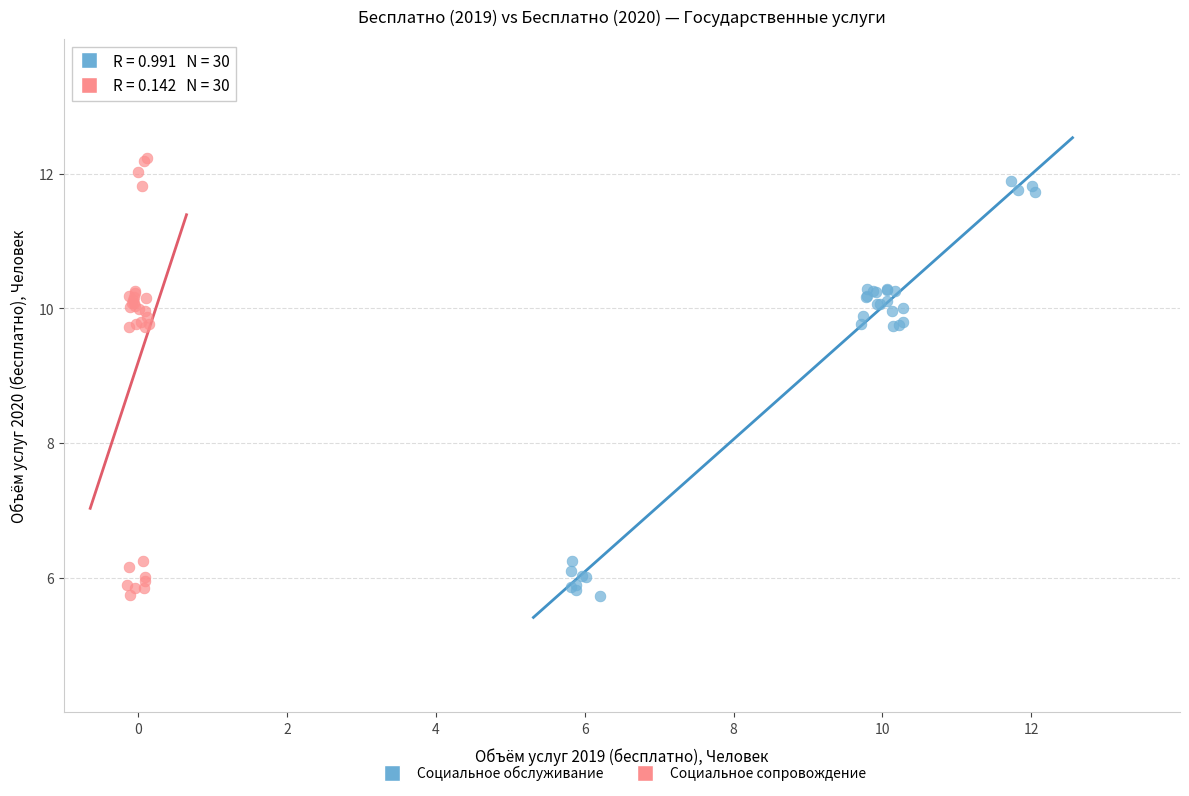

Which series has the widest spread of Y values?

Социальное сопровождение